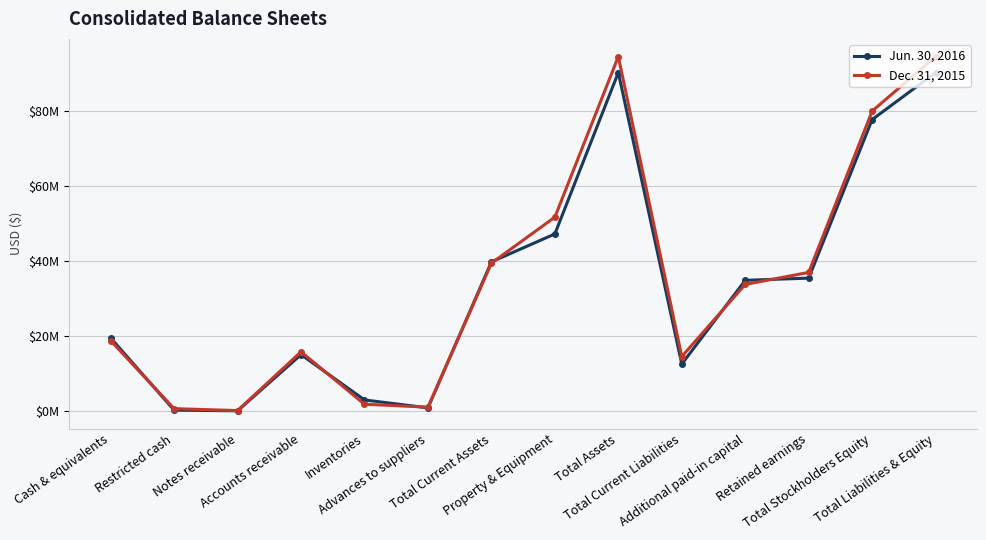

Which has a higher value, Total Current Liabilities or Retained earnings?

Retained earnings